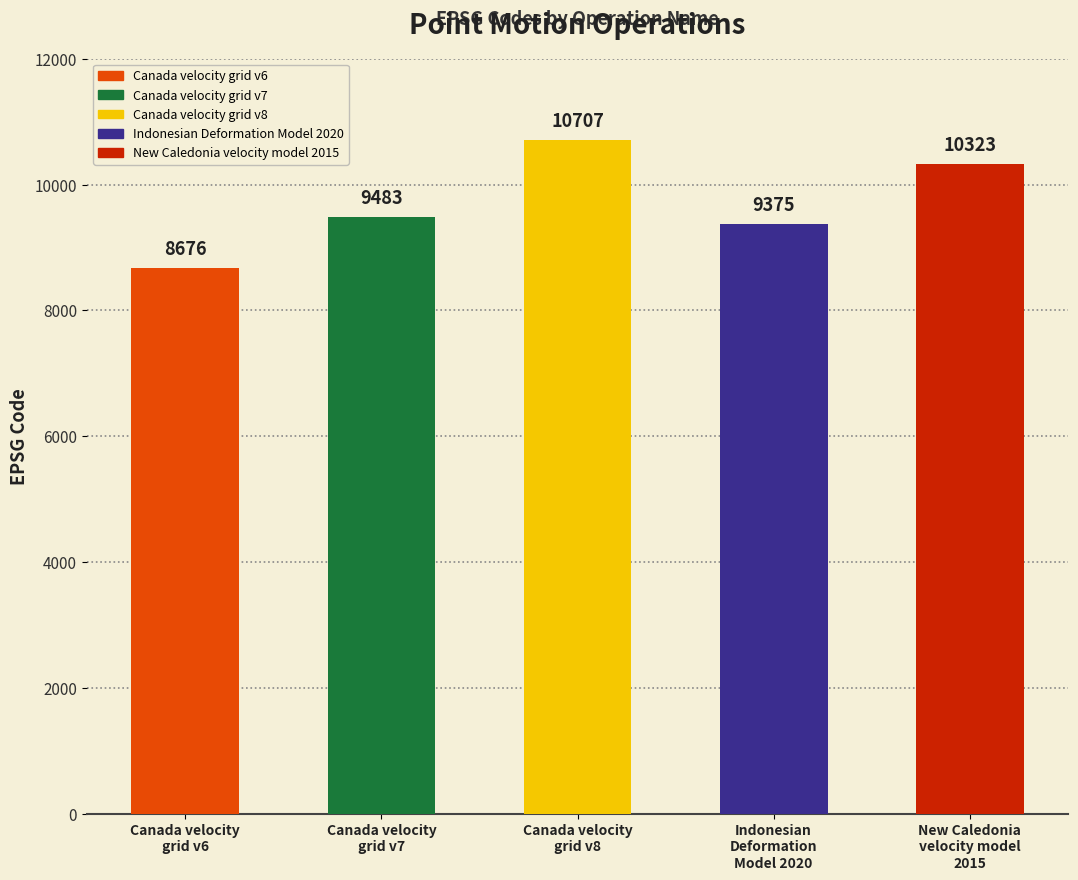

Count the number of values greater than 9483.

2